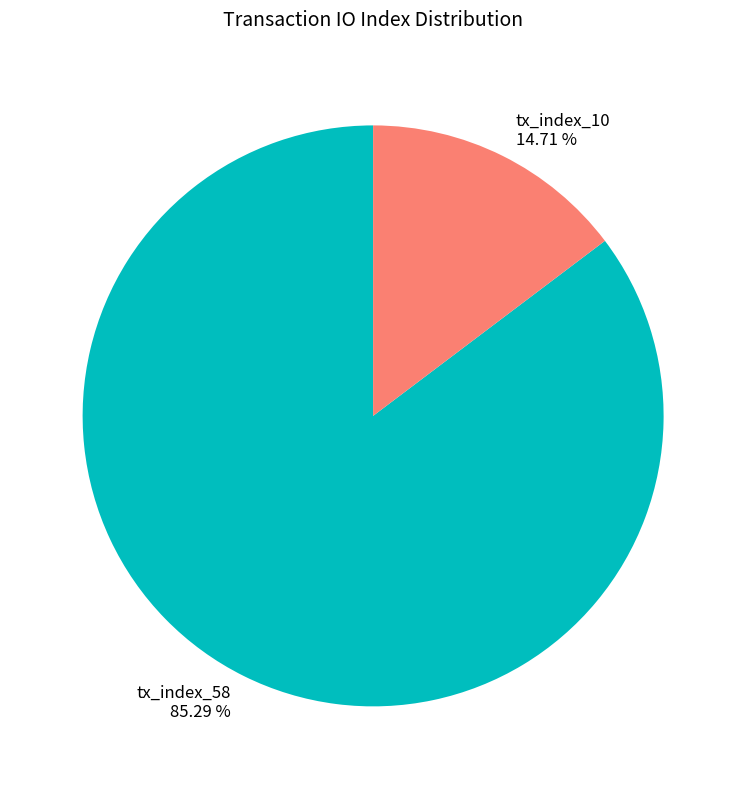

Rank the categories by value from highest to lowest.

tx_index_58, tx_index_10